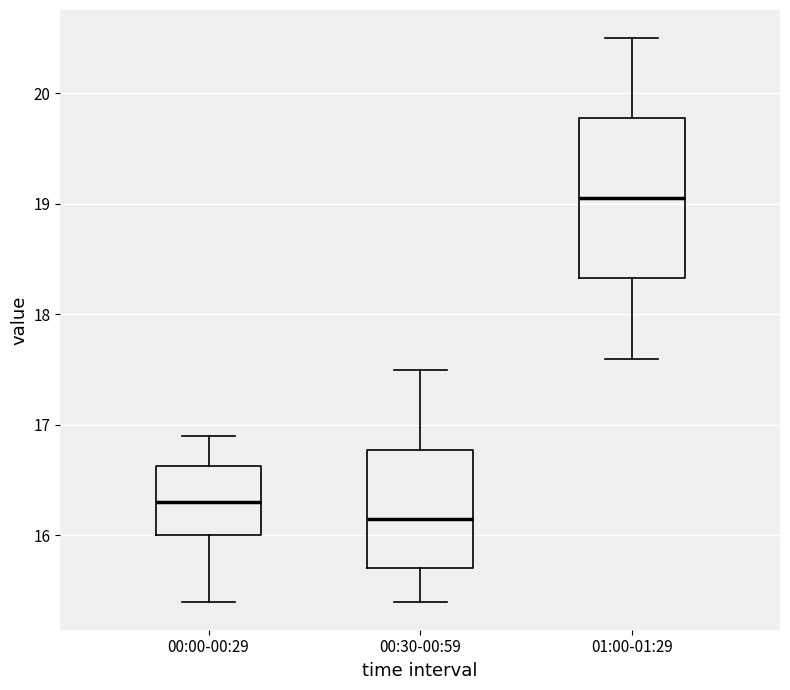

Which box is the tallest, from its lower edge to its upper edge?

01:00-01:29